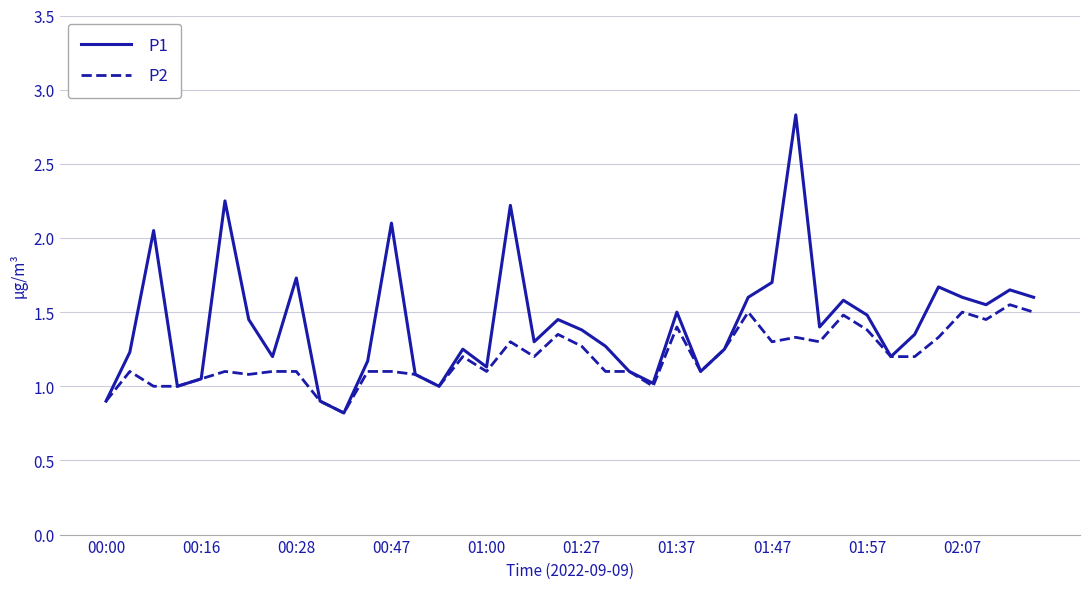

Which series has the largest total across all categories?

P1